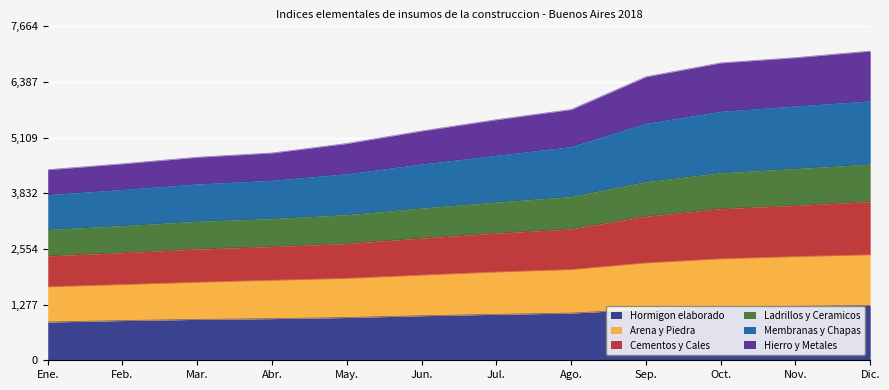

What is the highest value of the Hormigon elaborado series?

1257.8